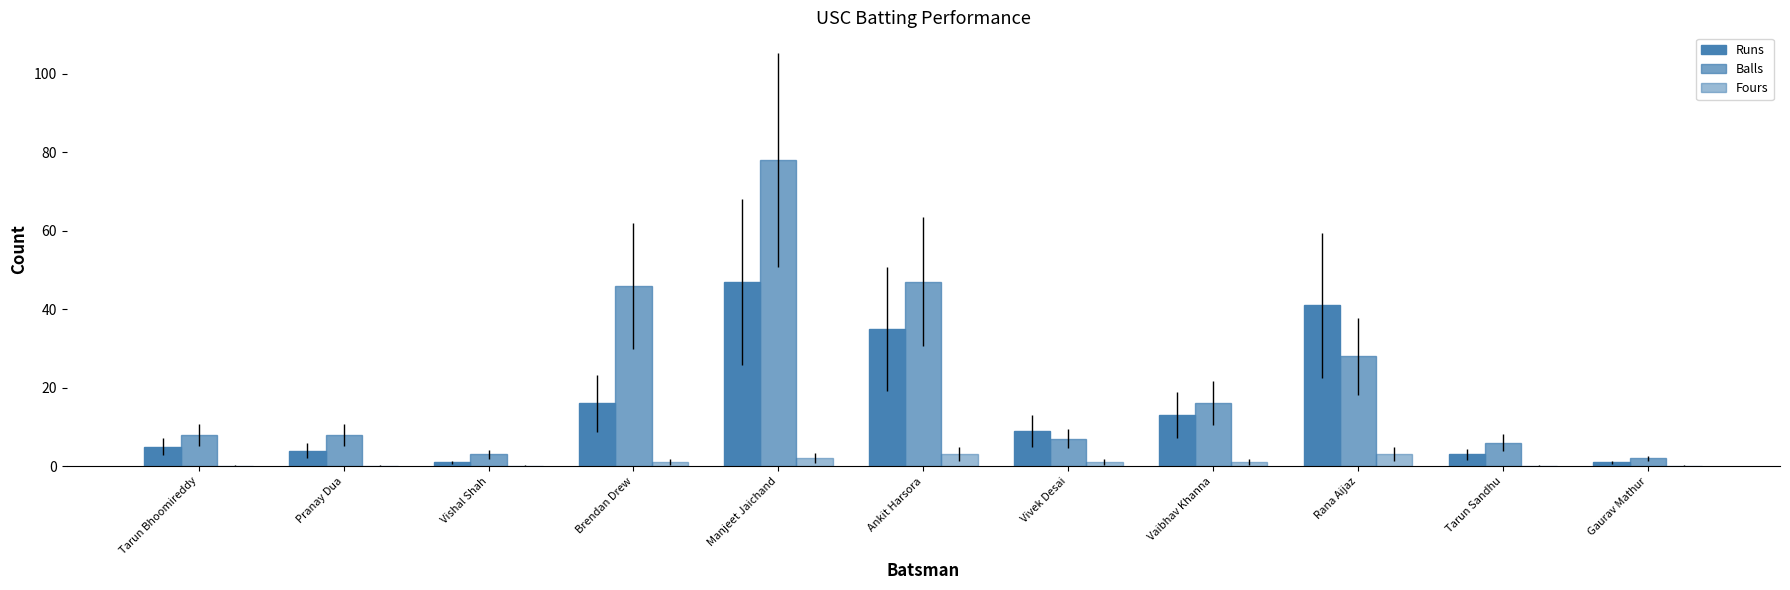

Reading left to right, extract all data points from this chart.

Runs: 5	4	1	16	47	35	9	13	41	3	1
Balls: 8	8	3	46	78	47	7	16	28	6	2
Fours: 0	0	0	1	2	3	1	1	3	0	0